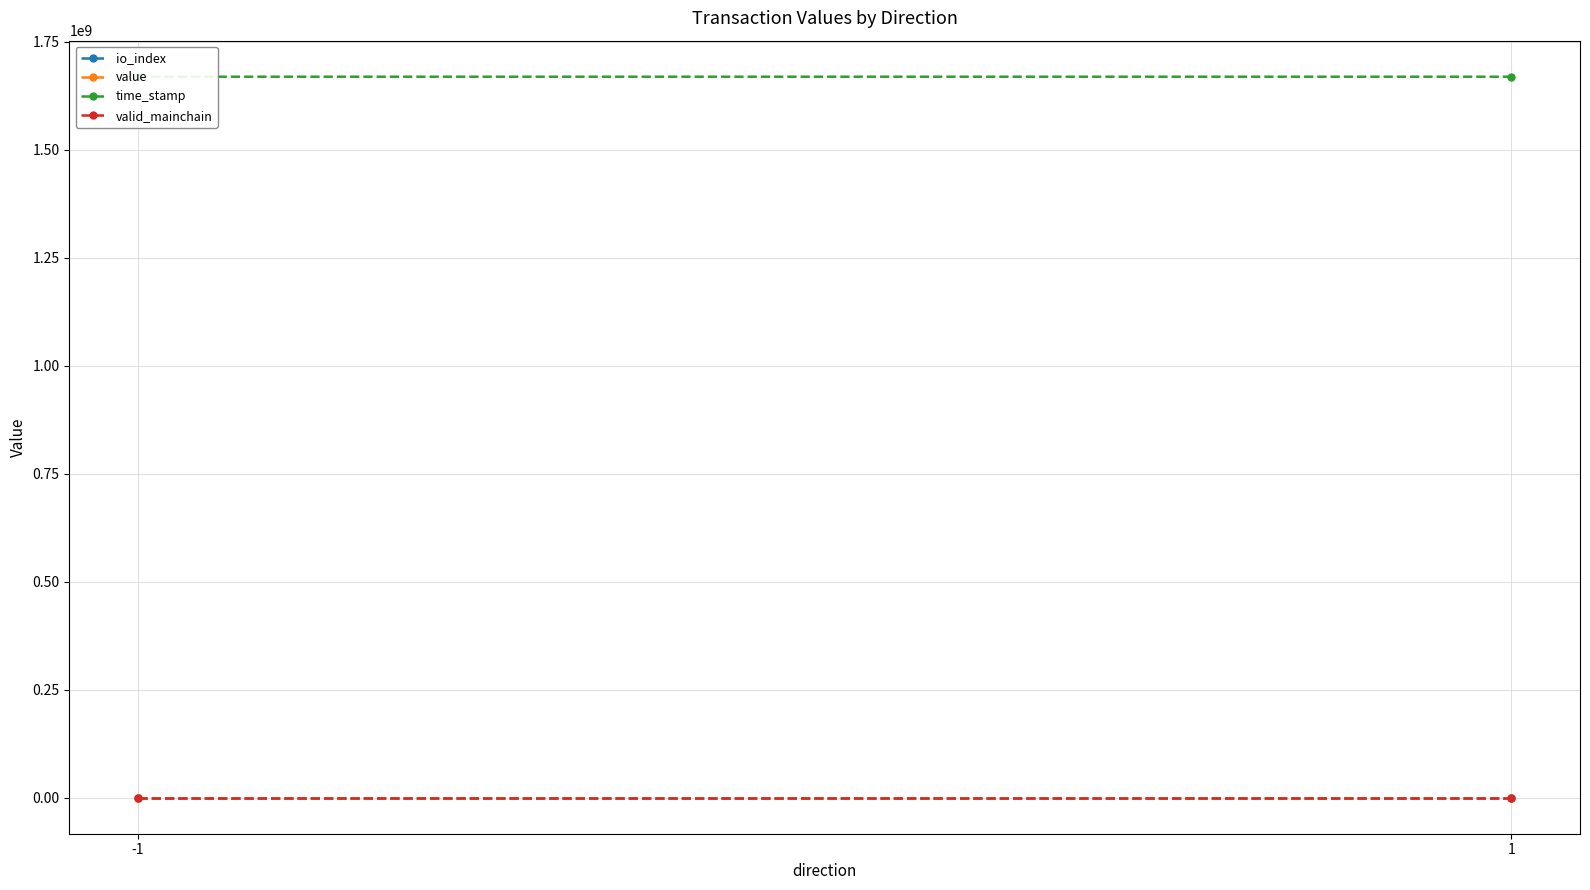

Reading left to right, what are all the values shown in this chart?

io_index: -1=0.5	1=0.5
value: -1=1.5	1=1.5
time_stamp: -1=1668740959.0	1=1668740612.0
valid_mainchain: -1=1.0	1=1.0